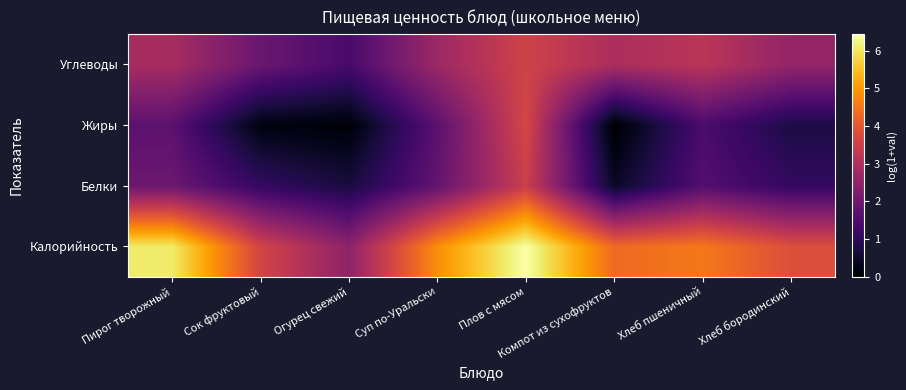

Reading right to left, transcribe all the data shown in this chart.

Калорийность: Хлеб бородинский=3.8	Хлеб пшеничный=4.5	Компот из сухофруктов=4.3	Плов с мясом=6.4	Суп по-Уральски=4.9	Огурец свежий=2.5	Сок фруктовый=3.6	Пирог творожный=6.1
Белки: Хлеб бородинский=1.1	Хлеб пшеничный=1.6	Компот из сухофруктов=0.4	Плов с мясом=3.5	Суп по-Уральски=1.8	Огурец свежий=0.7	Сок фруктовый=1.1	Пирог творожный=2.0
Жиры: Хлеб бородинский=0.8	Хлеб пшеничный=1.4	Компот из сухофруктов=0.0	Плов с мясом=3.7	Суп по-Уральски=1.7	Огурец свежий=0.1	Сок фруктовый=0.2	Пирог творожный=1.7
Углеводы: Хлеб бородинский=2.6	Хлеб пшеничный=3.2	Компот из сухофруктов=2.9	Плов с мясом=3.6	Суп по-Уральски=2.7	Огурец свежий=1.4	Сок фруктовый=1.9	Пирог творожный=2.9